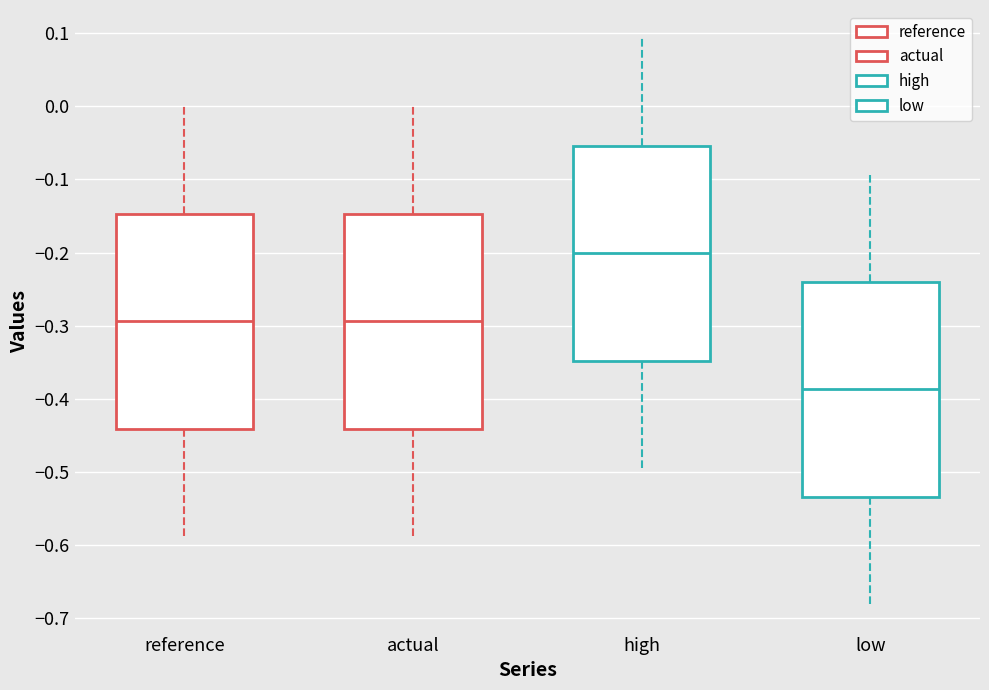

Reading left to right, read every box against the y-axis: the position of its median line, the range the box covers, and the ends of its whiskers. The values are not printed on the chart, so give them approximately, as read against the axis.

reference: median -0.29, box -0.44 to -0.15, whiskers -0.59 to 0.00
actual: median -0.29, box -0.44 to -0.15, whiskers -0.59 to 0.00
high: median -0.20, box -0.35 to -0.05, whiskers -0.50 to 0.09
low: median -0.39, box -0.53 to -0.24, whiskers -0.68 to -0.09